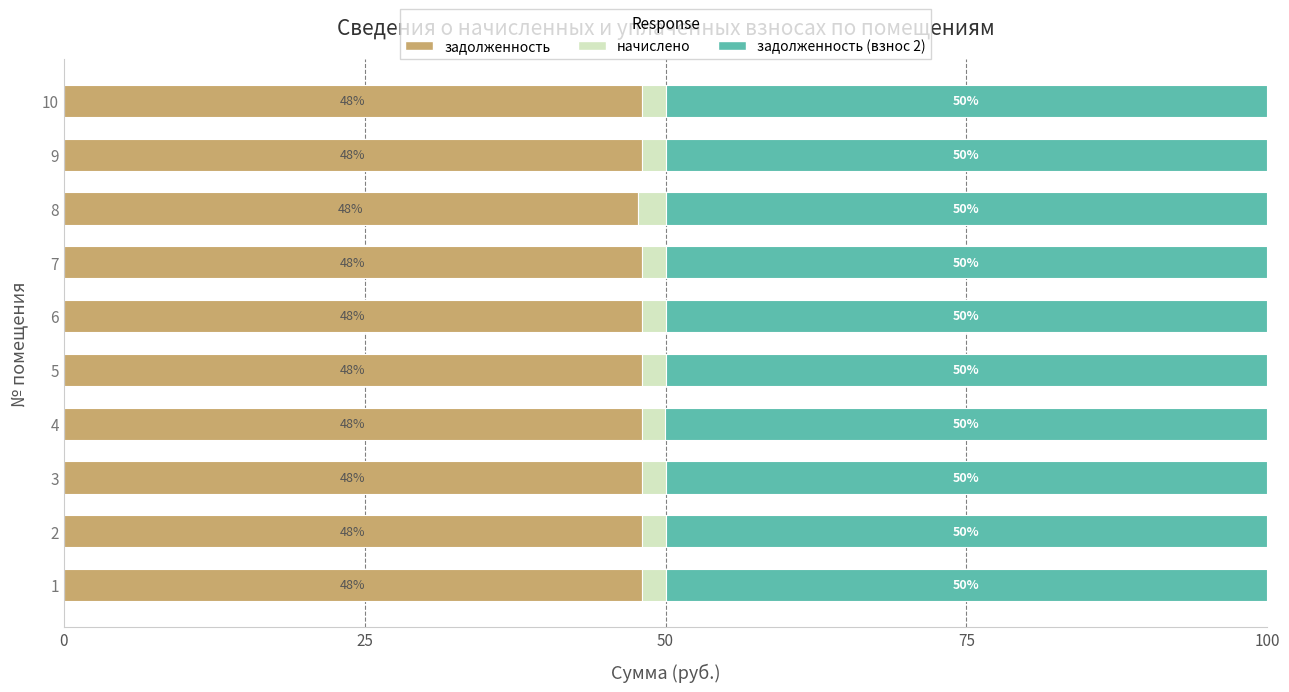

Where is задолженность nearest to the value 47?

8